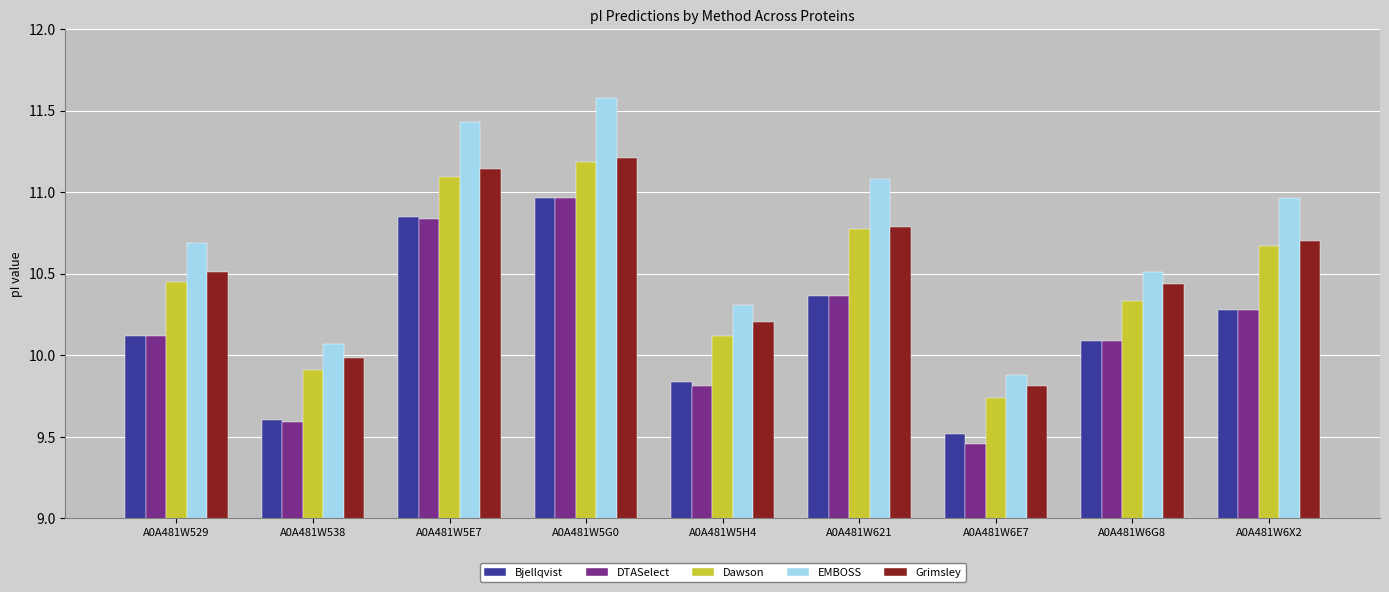

Which series changed the most between A0A481W529 and A0A481W5H4?

EMBOSS